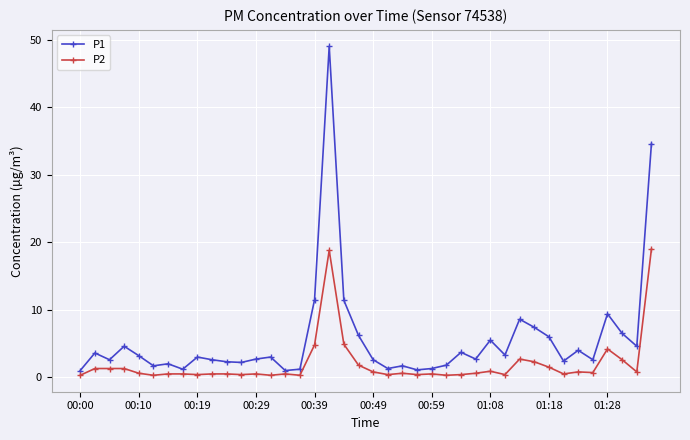

What is the value of the P1 point at the 23rd from the left?

1.7